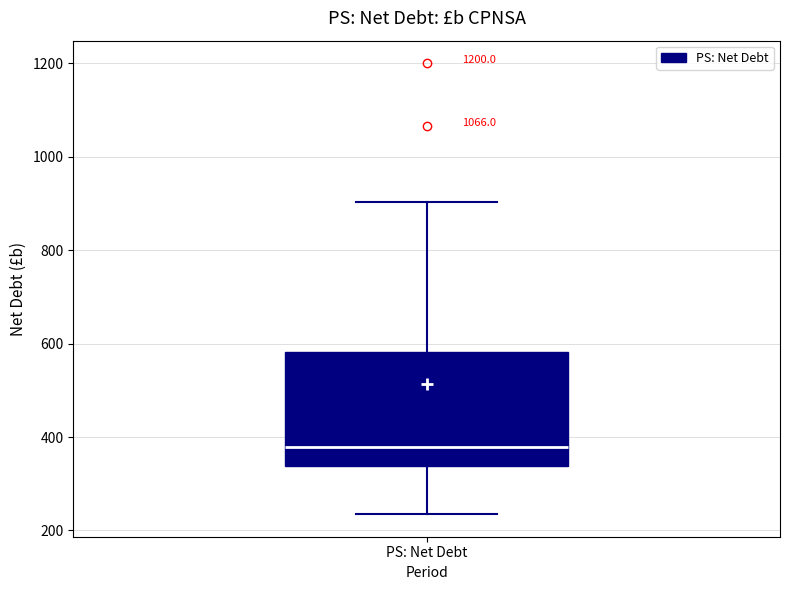

Transcribe this box plot: give where the median line is, the range the box spans, and where the two whiskers end, as read against the y-axis. The values are not printed on the chart, so give them approximately, as read against the axis.

median 380, box 340 to 580, whiskers 240 to 900